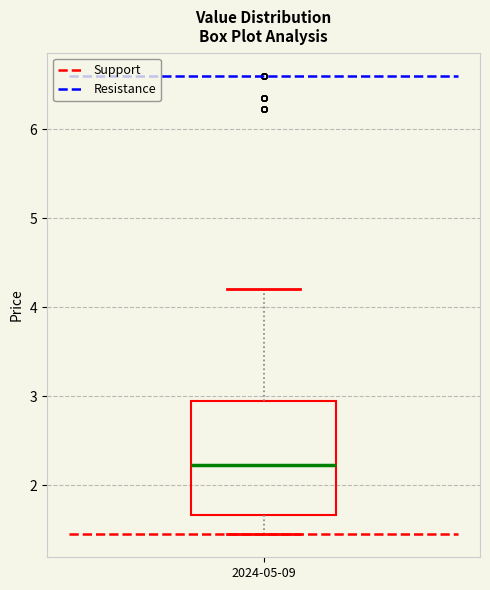

Read this box plot against the y-axis: the position of the median line, the range covered by the box, and the ends of both whiskers. The values are not printed on the chart, so give them approximately, as read against the axis.

median 2.2, box 1.7 to 3.0, whiskers 1.5 to 4.2